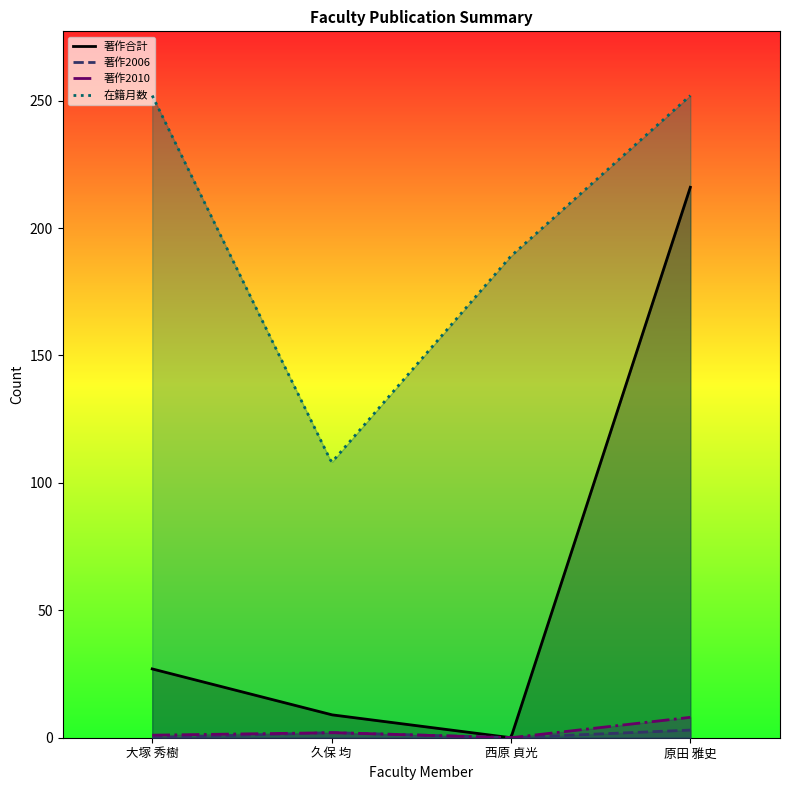

In 著作合計, how many points are lower than both neighbors (excluding endpoints)?

1